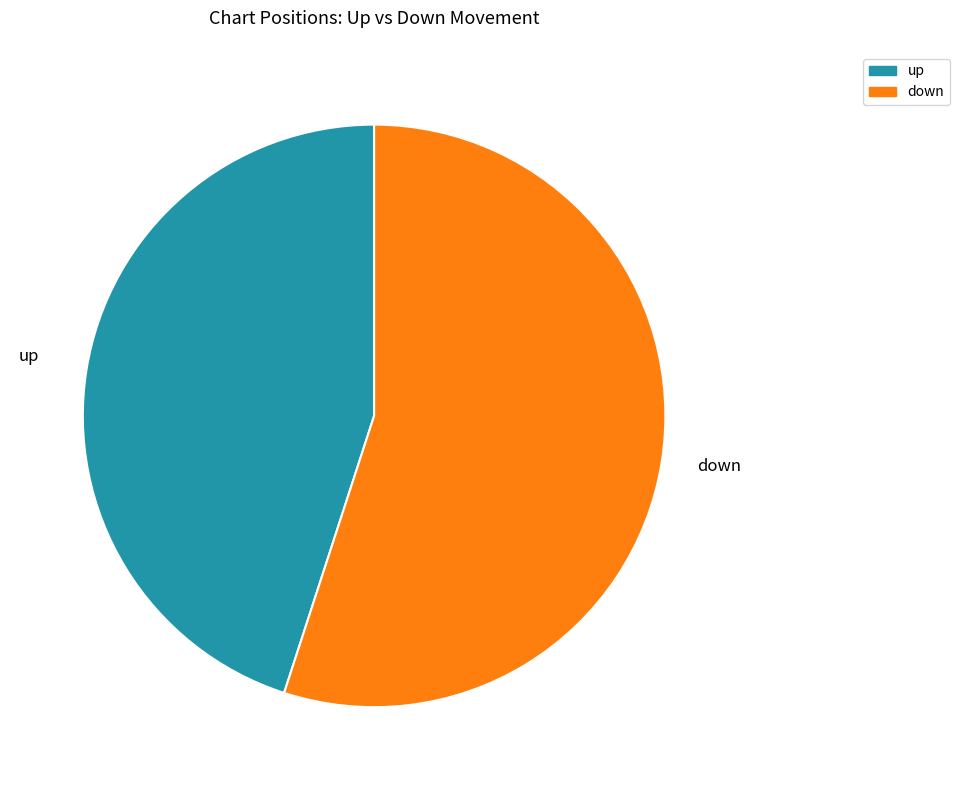

Is the sum of down and up greater than half?

Yes